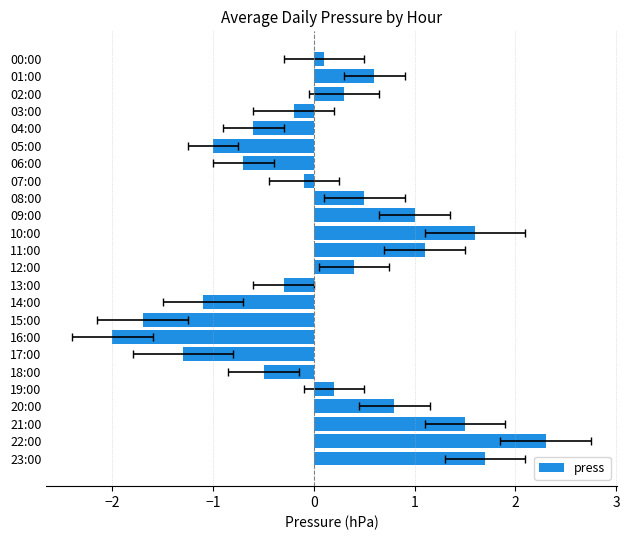

What position from the right is 22:00?

2